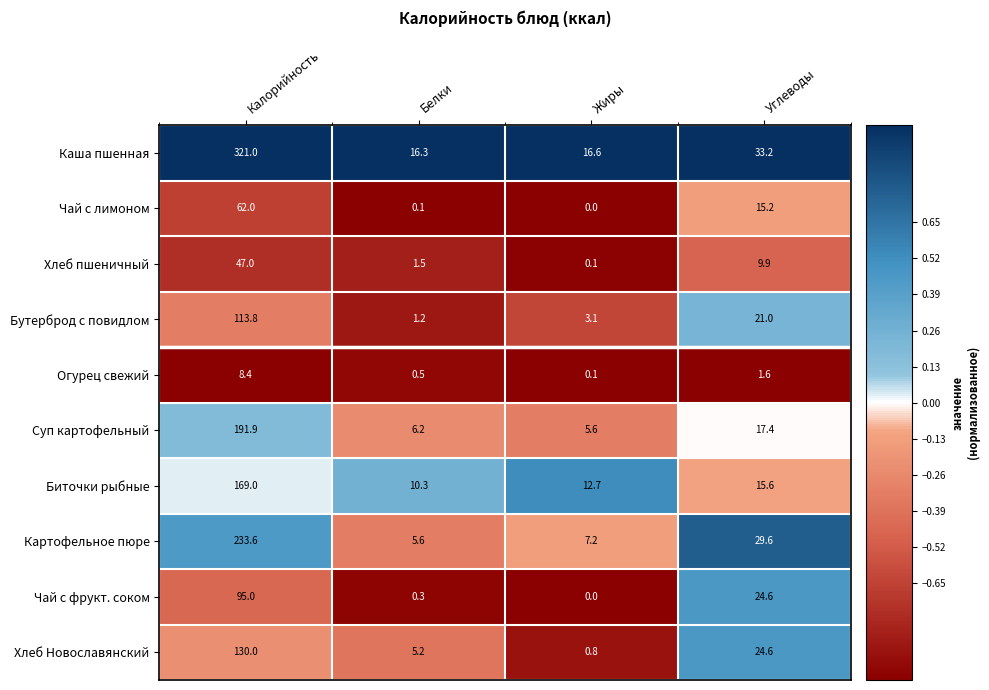

How many data points does each series have?

4